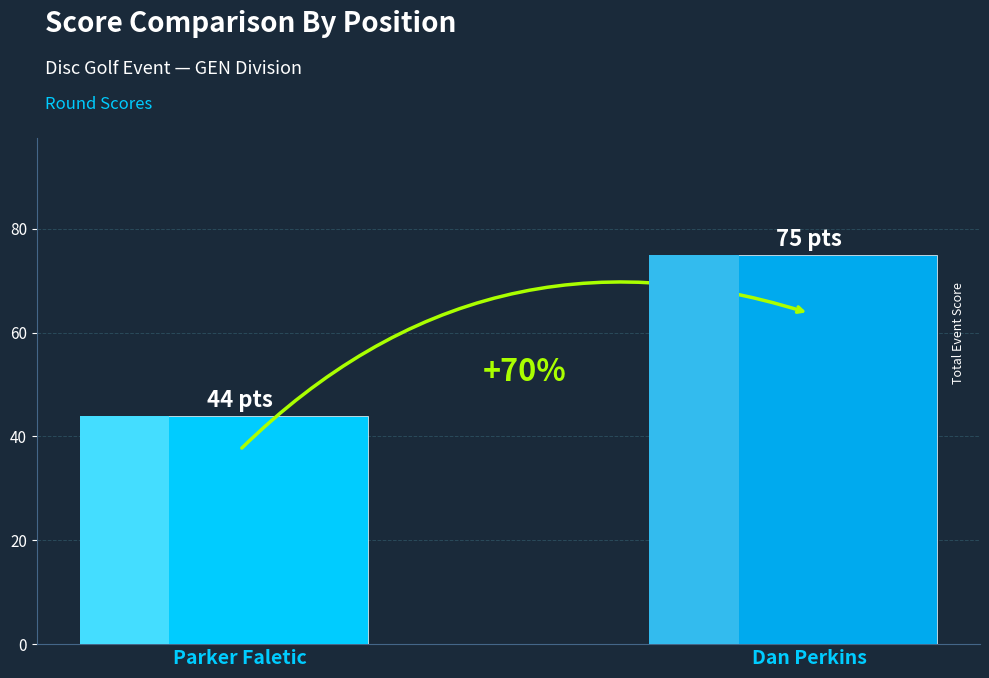

How many data points are less than 75?

1